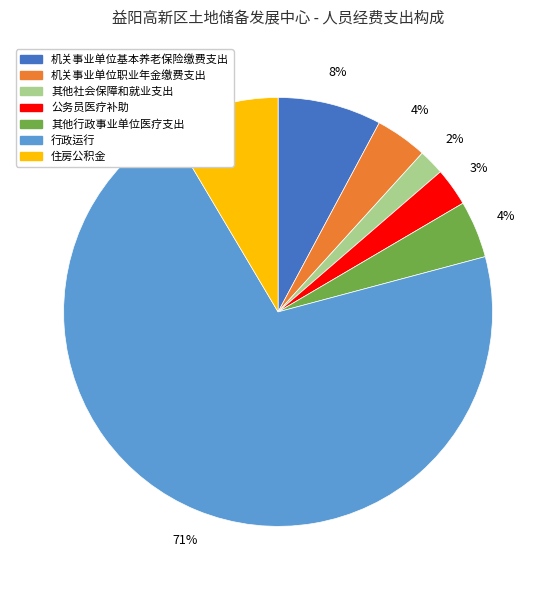

Between 行政运行 and 机关事业单位基本养老保险缴费支出, which is larger?

行政运行